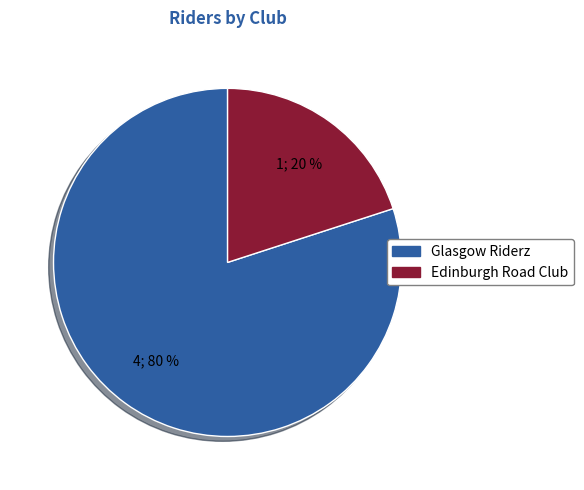

Combined, do Glasgow Riderz and Edinburgh Road Club account for over 50%?

Yes